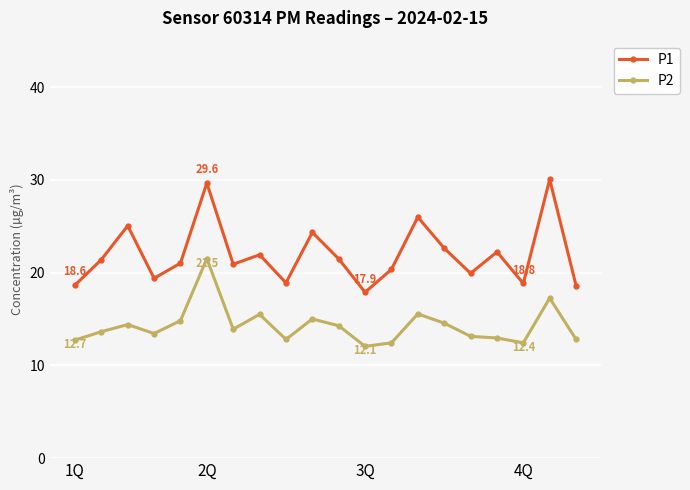

What is the value of the P2 point at the 8th from the left?

15.5